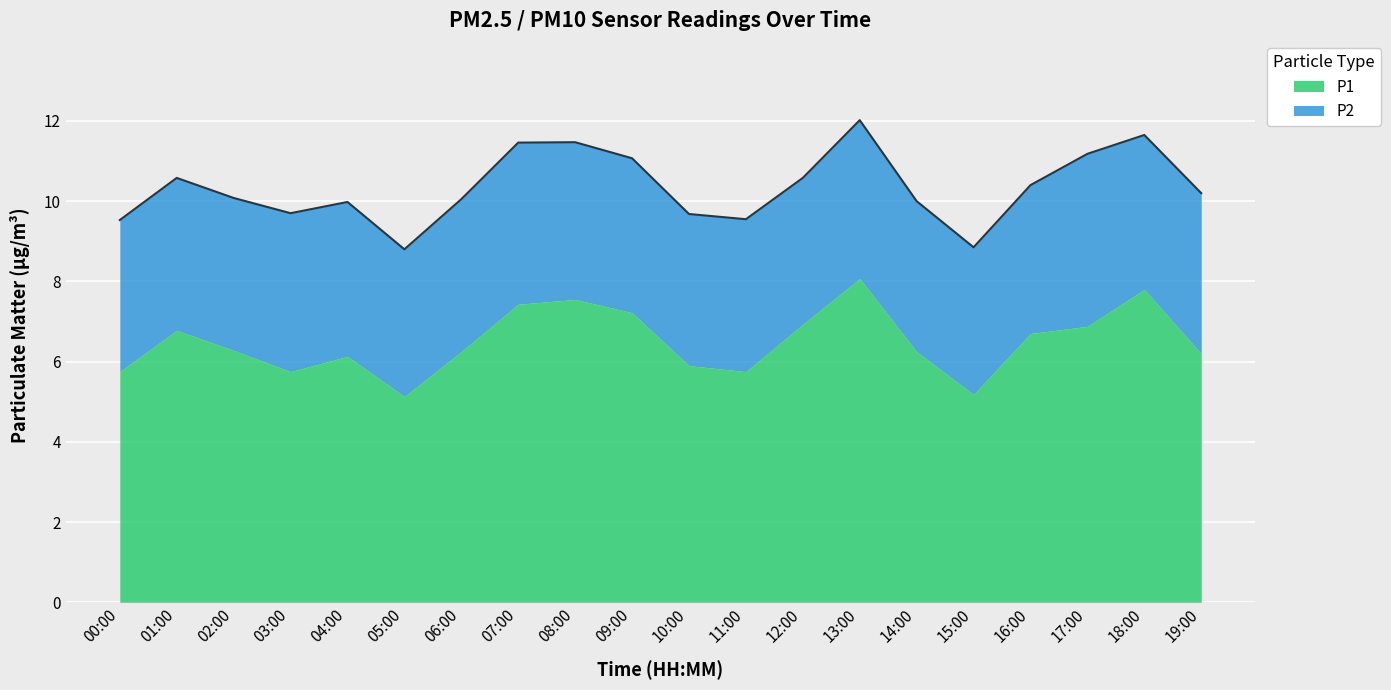

Reading left to right, transcribe all the data shown in this chart.

00:00=9.5	01:00=10.6	02:00=10.1	03:00=9.7	04:00=10.0	05:00=8.8	06:00=10.1	07:00=11.5	08:00=11.5	09:00=11.1	10:00=9.7	11:00=9.6	12:00=10.6	13:00=12.0	14:00=10.0	15:00=8.8	16:00=10.4	17:00=11.2	18:00=11.7	19:00=10.2